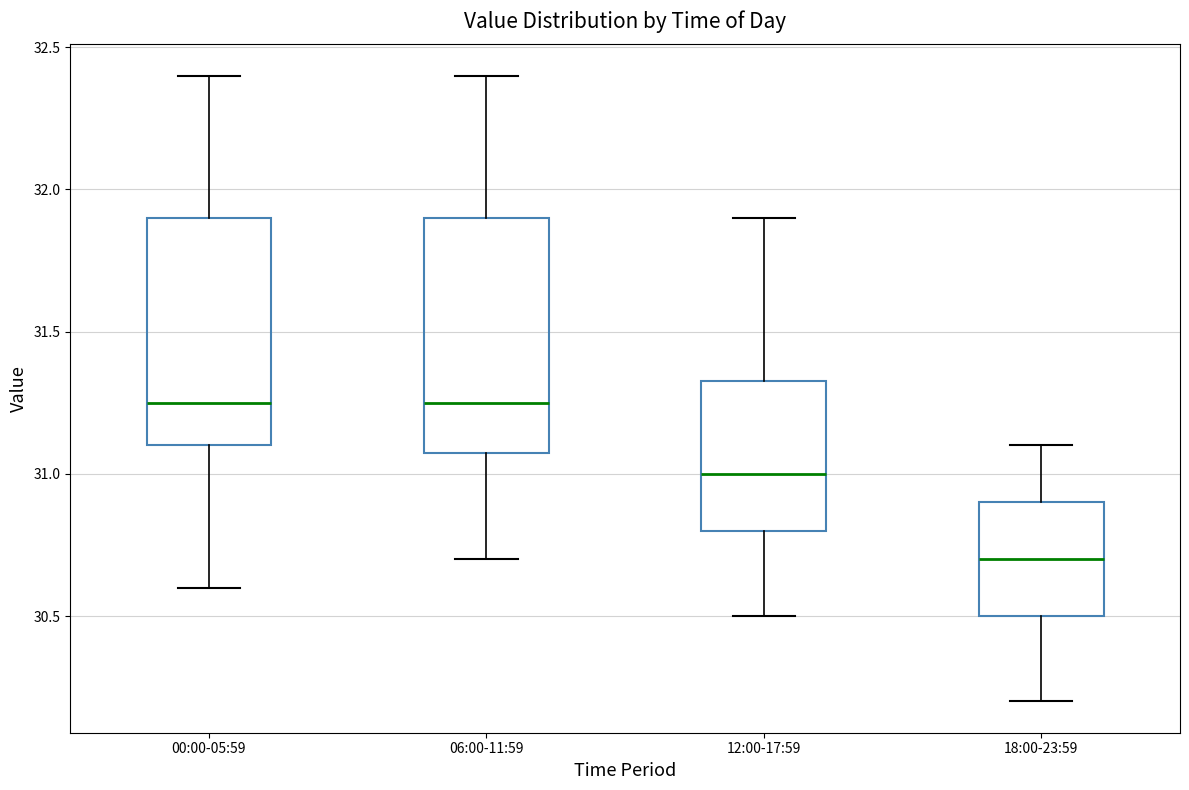

Reading left to right, transcribe this box plot: for each box, give where its median line is, the range the box spans, and where its two whiskers end, as read against the y-axis. The values are not printed on the chart, so give them approximately, as read against the axis.

00:00-05:59: median 31.25, box 31.10 to 31.90, whiskers 30.60 to 32.40
06:00-11:59: median 31.25, box 31.10 to 31.90, whiskers 30.70 to 32.40
12:00-17:59: median 31.00, box 30.80 to 31.35, whiskers 30.50 to 31.90
18:00-23:59: median 30.70, box 30.50 to 30.90, whiskers 30.20 to 31.10